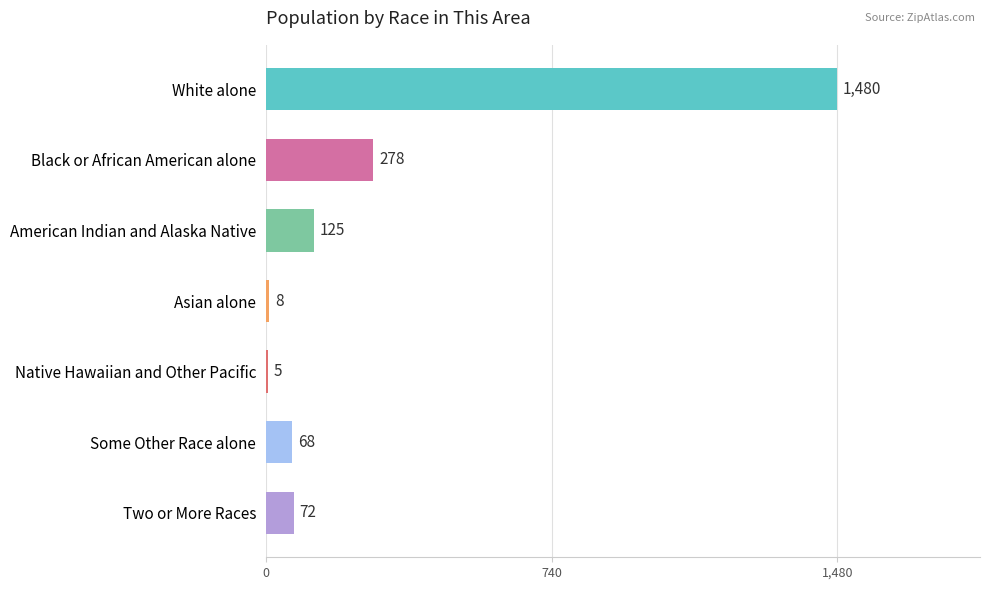

What is the sum of the values at American Indian and Alaska Native and Asian alone?

133